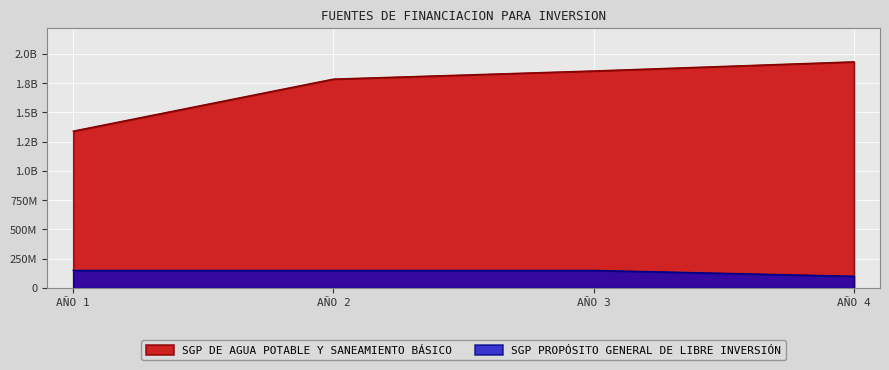

Reading left to right, list all the values displayed in this chart.

SGP DE AGUA POTABLE Y SANEAMIENTO BÁSICO: 1340038650	1784507297	1854103082	1931975411
SGP PROPÓSITO GENERAL DE LIBRE INVERSIÓN: 150000000	150000000	150000000	100000000